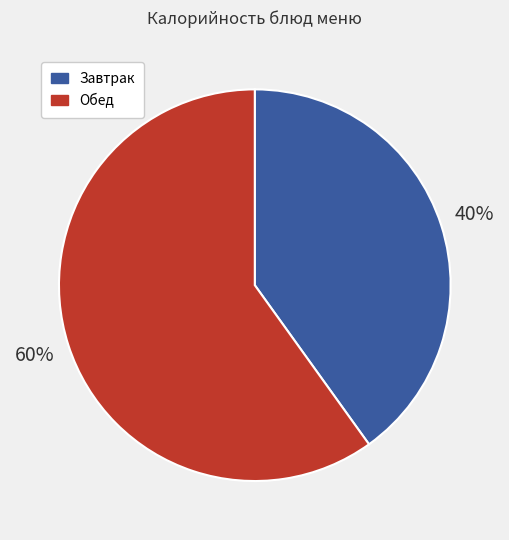

Does any single category account for the majority?

Yes